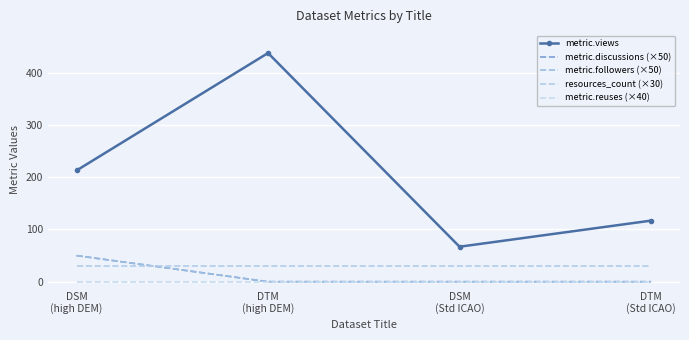

Which series has the widest spread of values?

metric.views